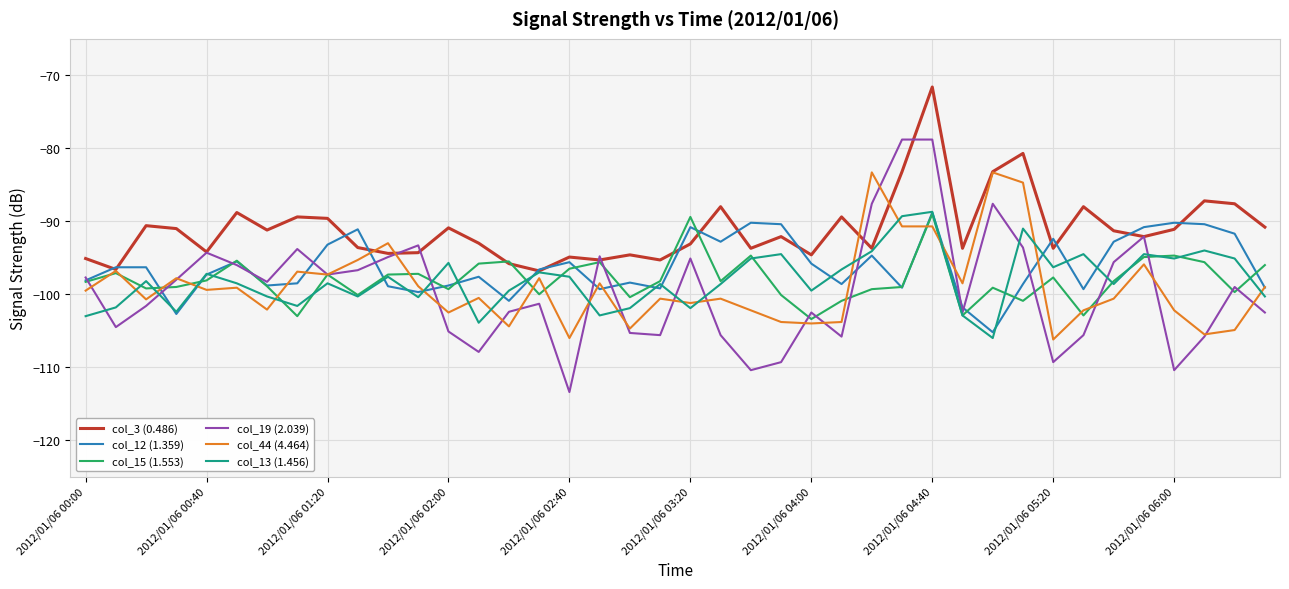

What is the highest value of the col_44 (4.464) series?

-83.3